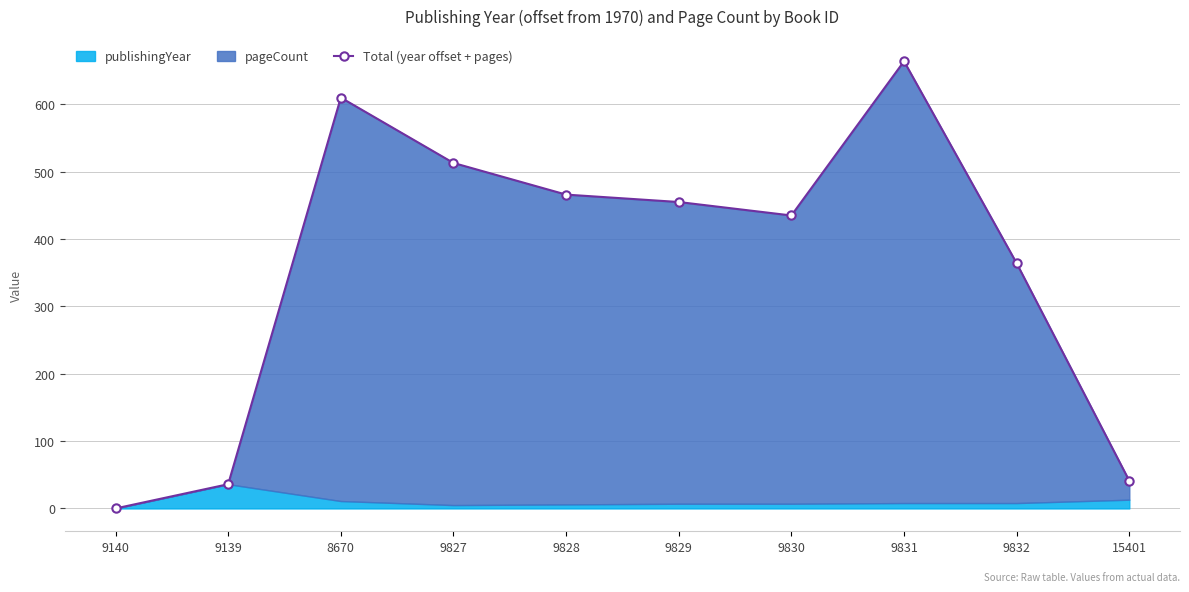

How many values are below 455?

5